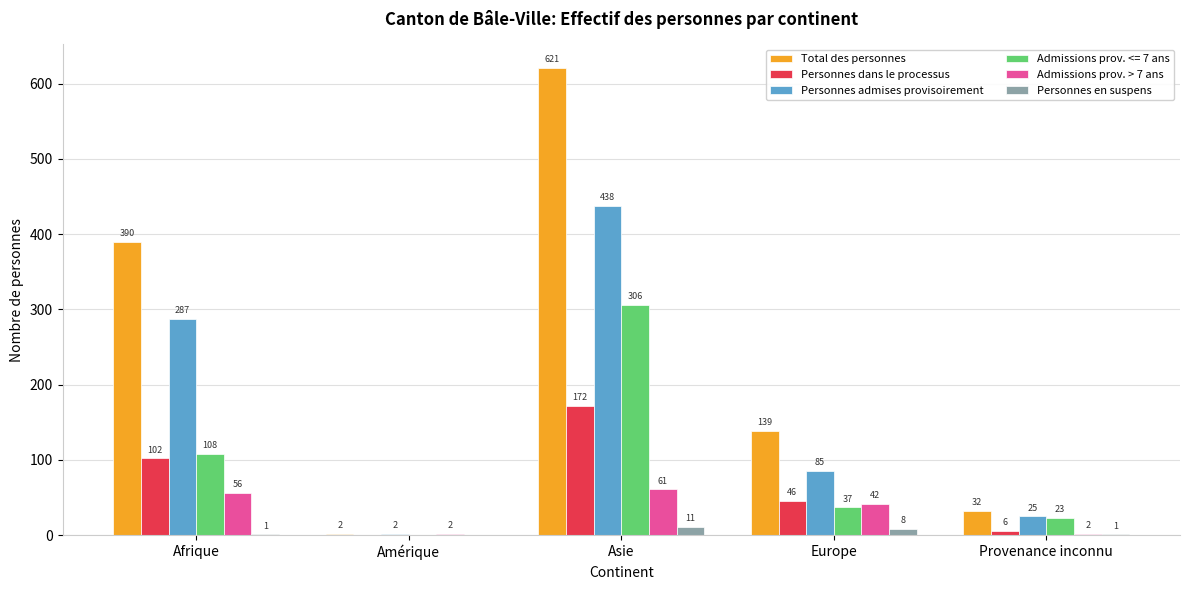

The Admissions prov. > 7 ans series shows 2 at Provenance inconnu. True or false?

True